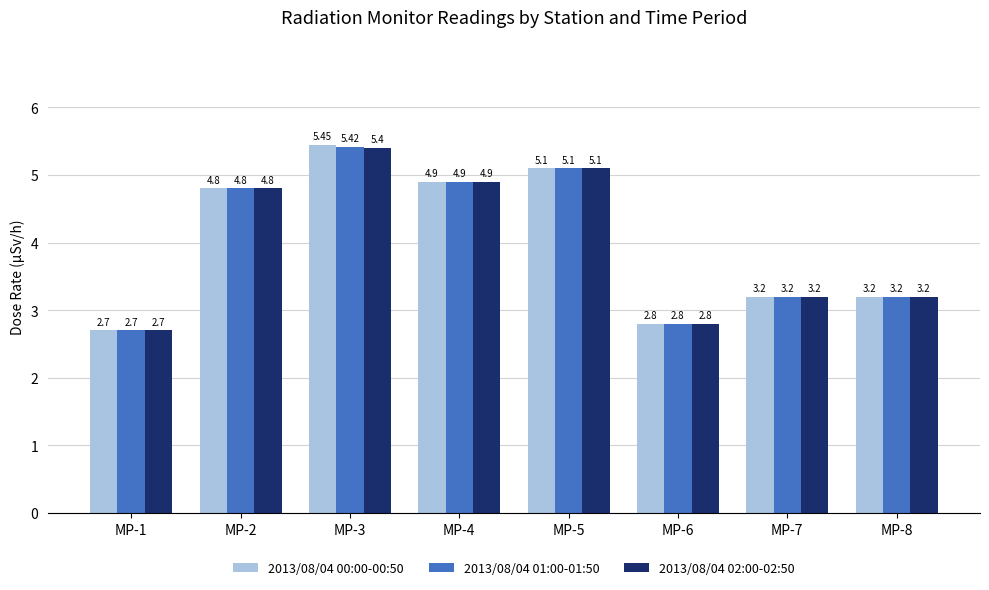

Which series has the largest range (max minus min)?

2013/08/04 00:00-00:50